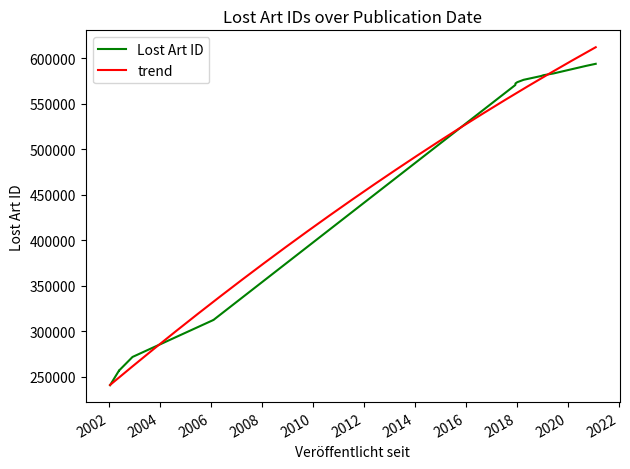

Which category has the lowest value across all series?

2002-01-16